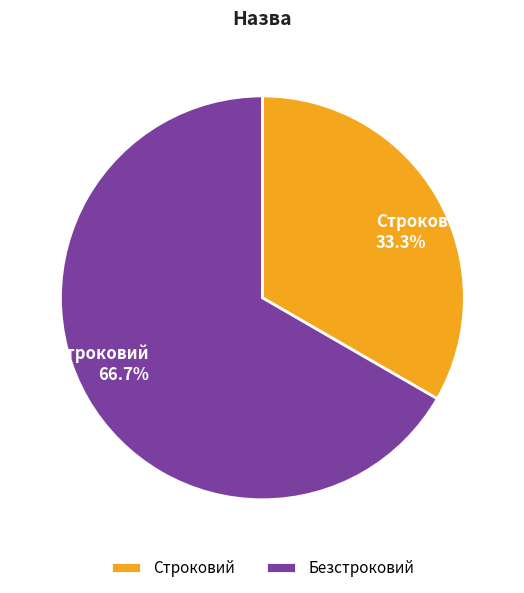

Does Безстроковий represent more than half of the total?

Yes